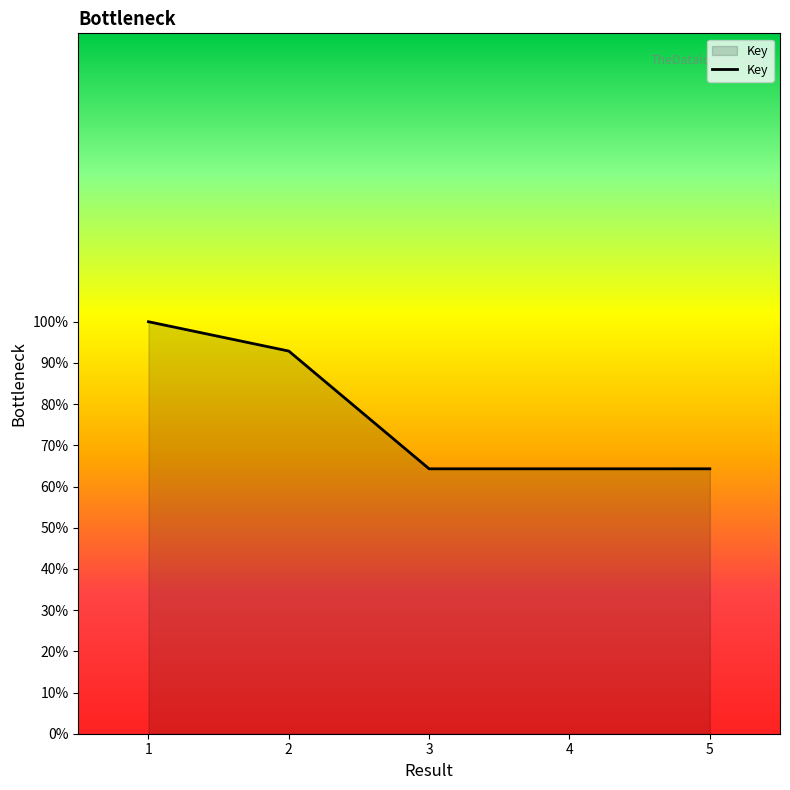

What is the change in value from 1 to 4?

-35.7